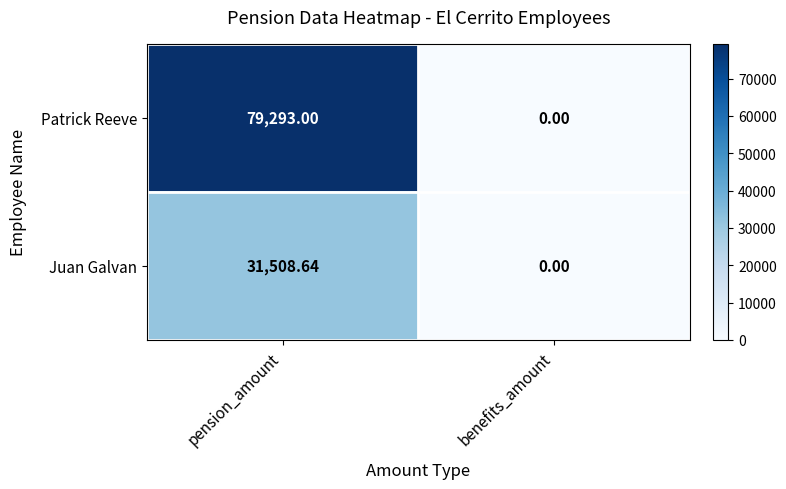

At which category does the chart reach its peak across all series?

pension_amount